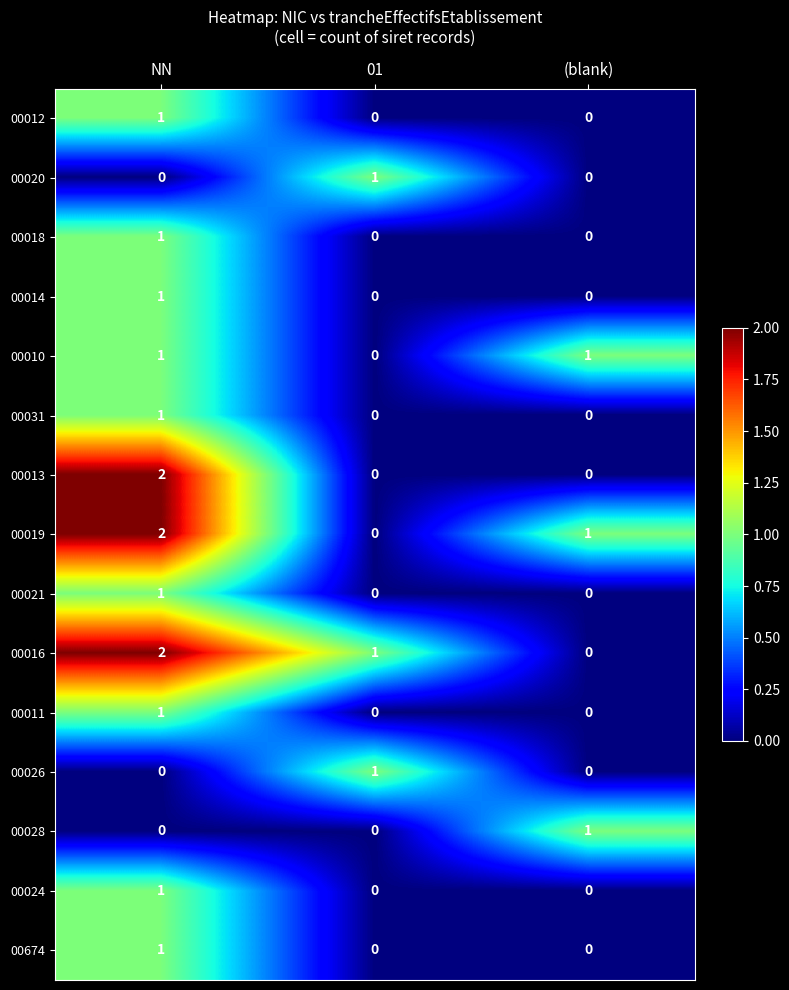

Is it true that 00013 equals 1 at 01?

False